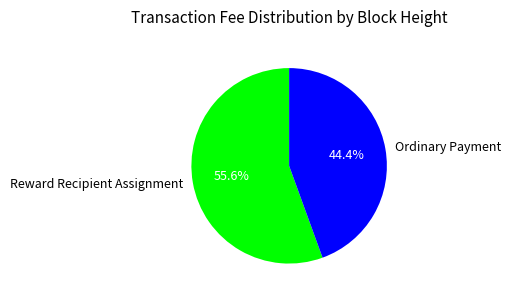

Which slice is the smallest?

Ordinary Payment